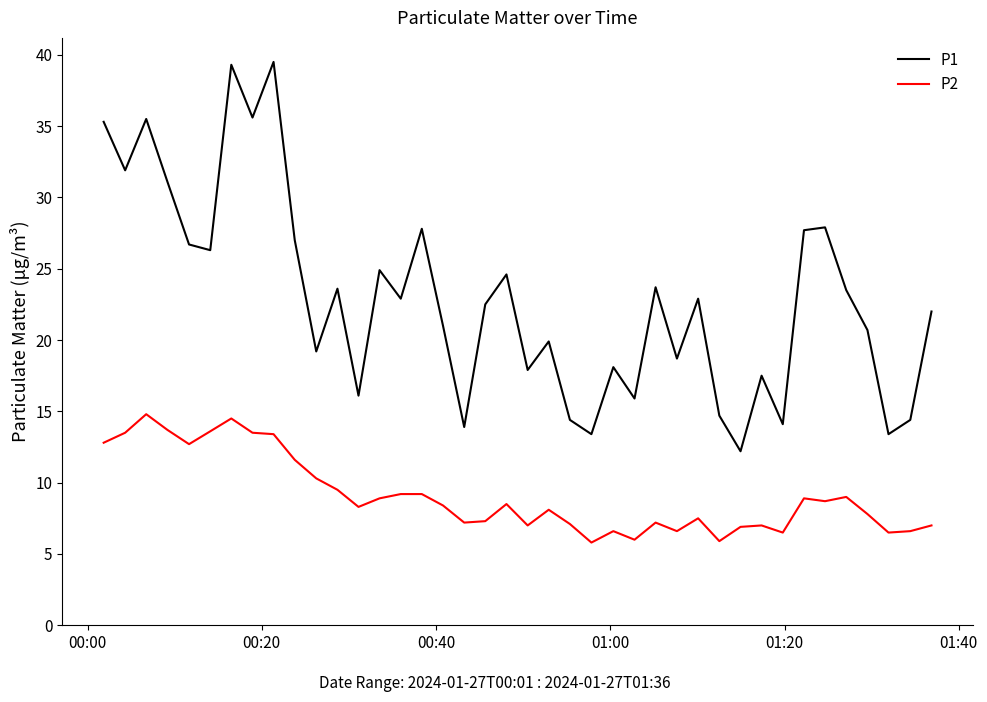

Is this an area chart (filled region under the line)?

No